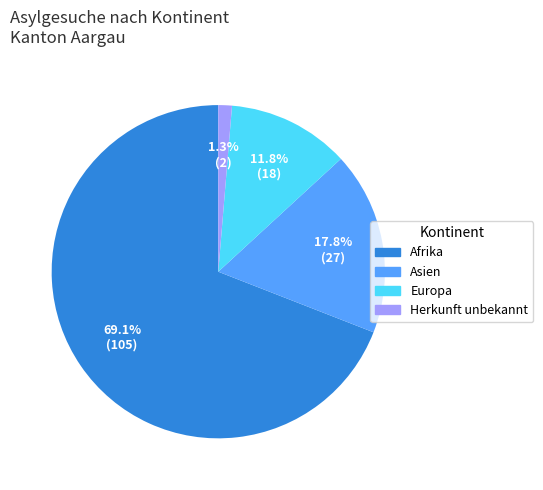

True or false: Afrika accounts for 64% of the total.

False